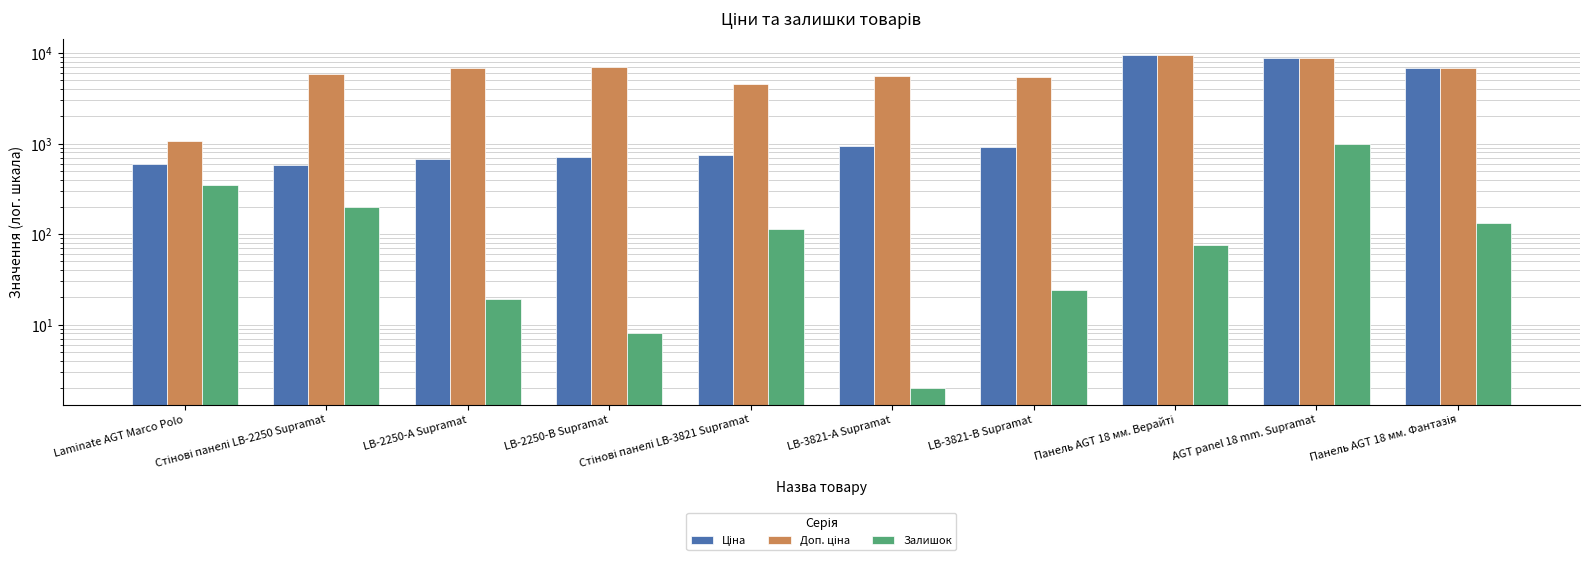

The Ціна series shows 875.7 at Стінові панелі LB-2250 Supramat. True or false?

False